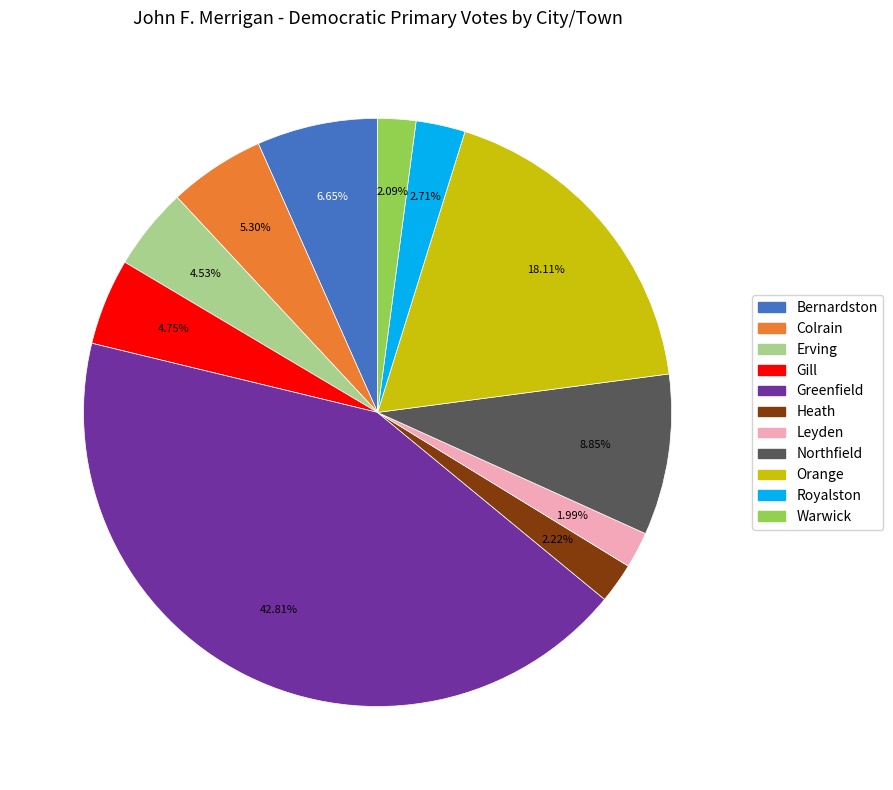

Does Orange account for over 50% of the chart?

No